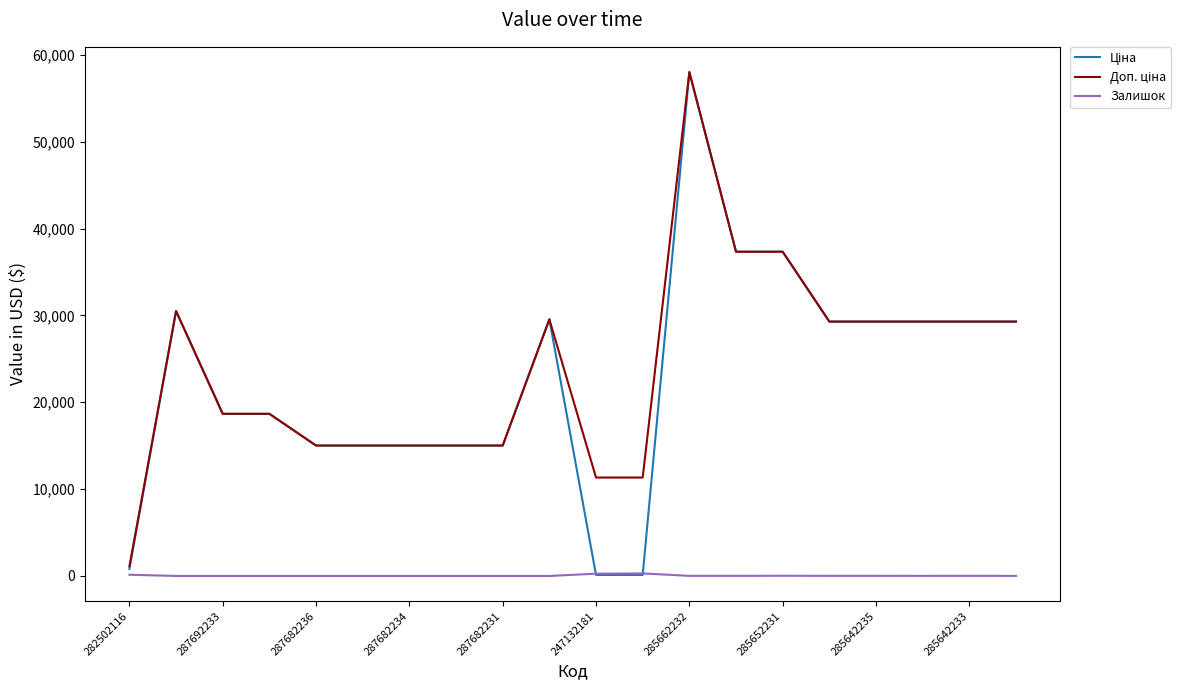

At which category does the chart reach its peak across all series?

285662232